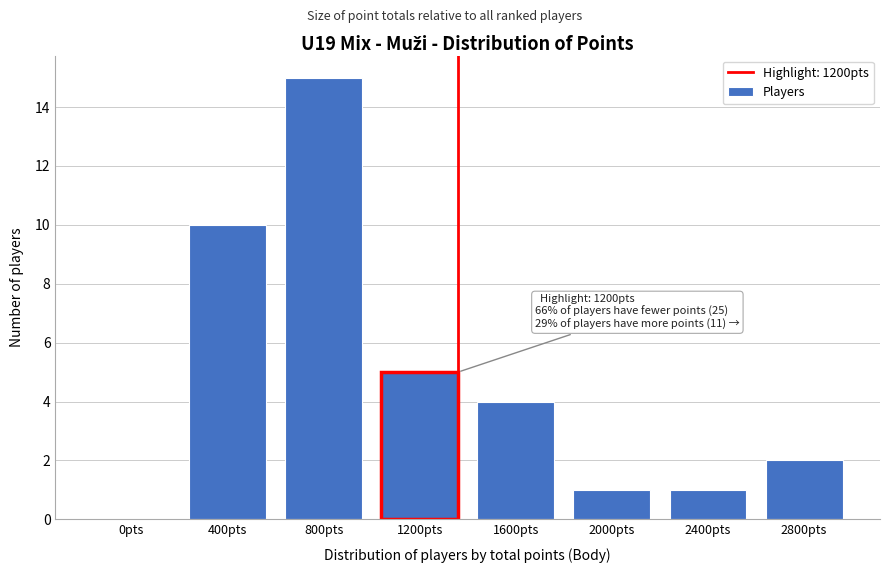

Reading left to right, what are all the values shown in this chart?

0pts=0	400pts=10	800pts=15	1200pts=5	1600pts=4	2000pts=1	2400pts=1	2800pts=2